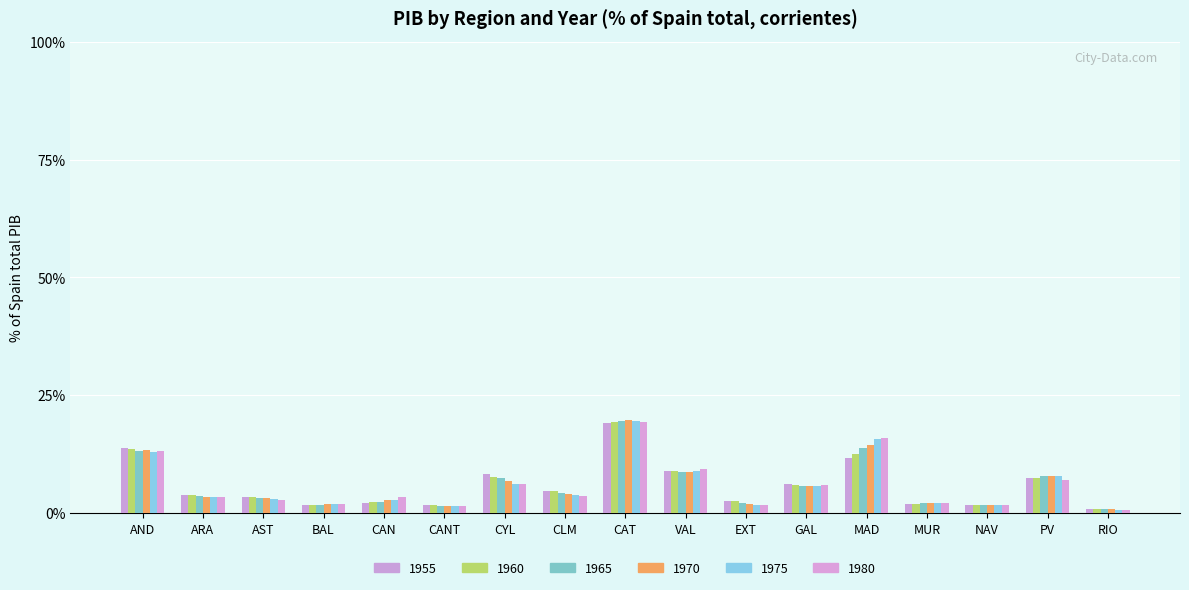

Which series has the largest range (max minus min)?

1970